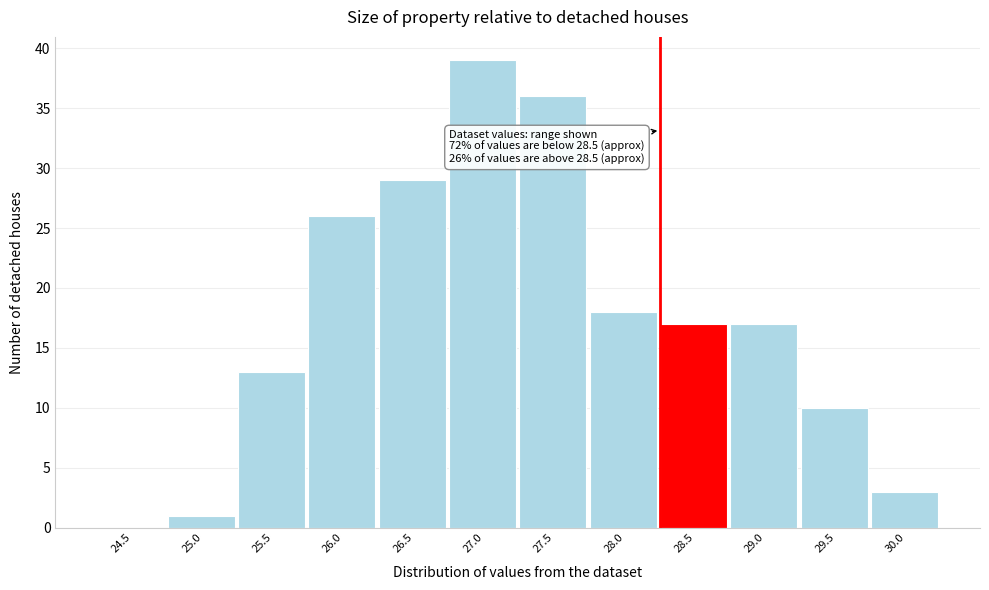

Reading left to right, list all the values displayed in this chart.

24.5=0	25.0=1	25.5=13	26.0=26	26.5=29	27.0=39	27.5=36	28.0=18	28.5=17	29.0=17	29.5=10	30.0=3